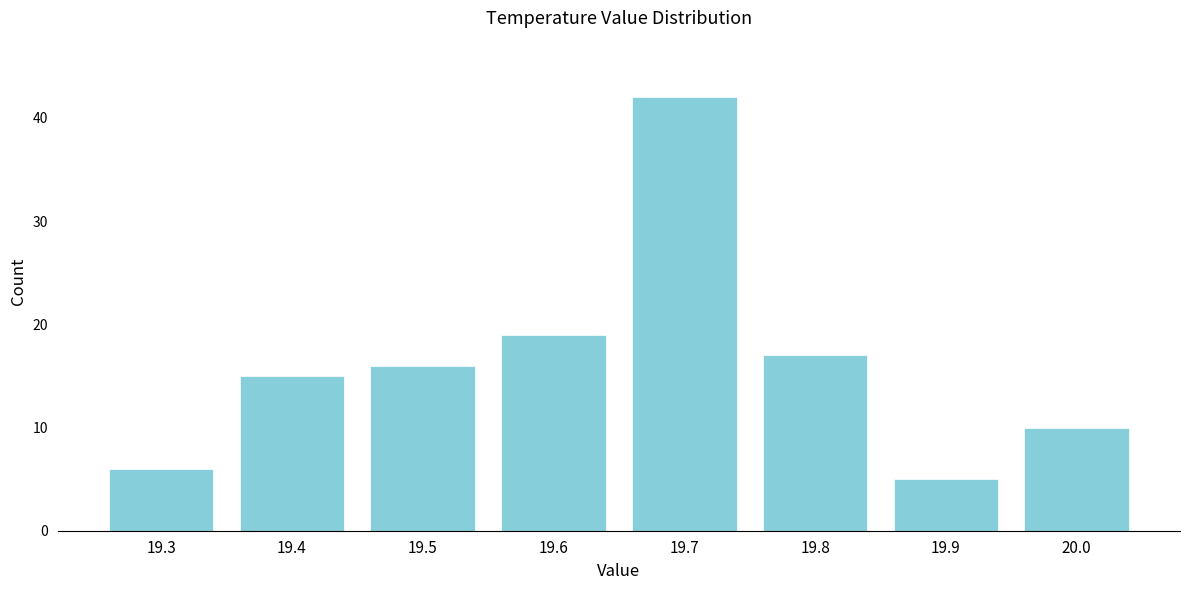

Reading left to right, what are all the values shown in this chart?

19.3=6	19.4=15	19.5=16	19.6=19	19.7=42	19.8=17	19.9=5	20.0=10